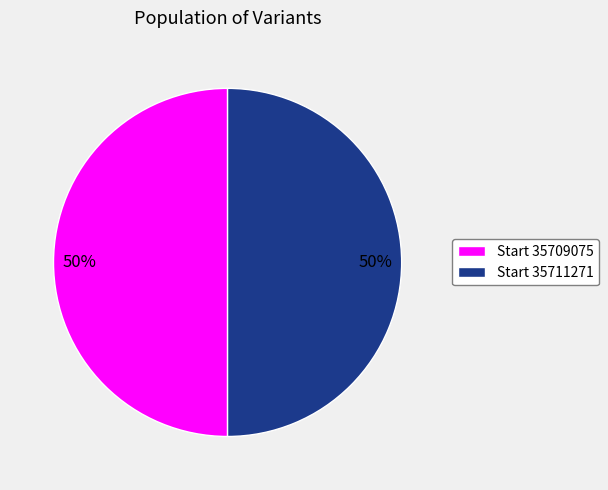

How many slices are in this pie chart?

2